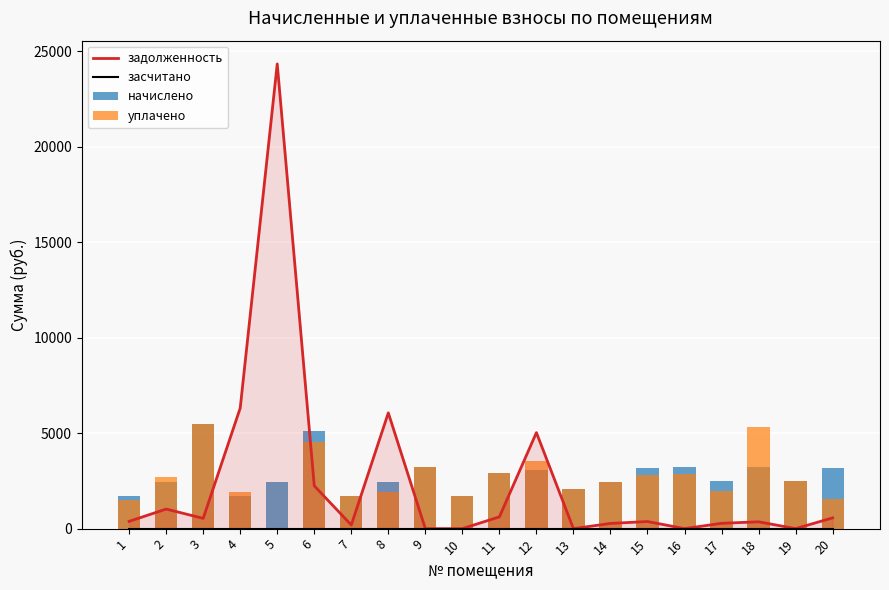

Rank the series by their maximum value, from lowest to highest.

засчитано, начислено, уплачено, задолженность